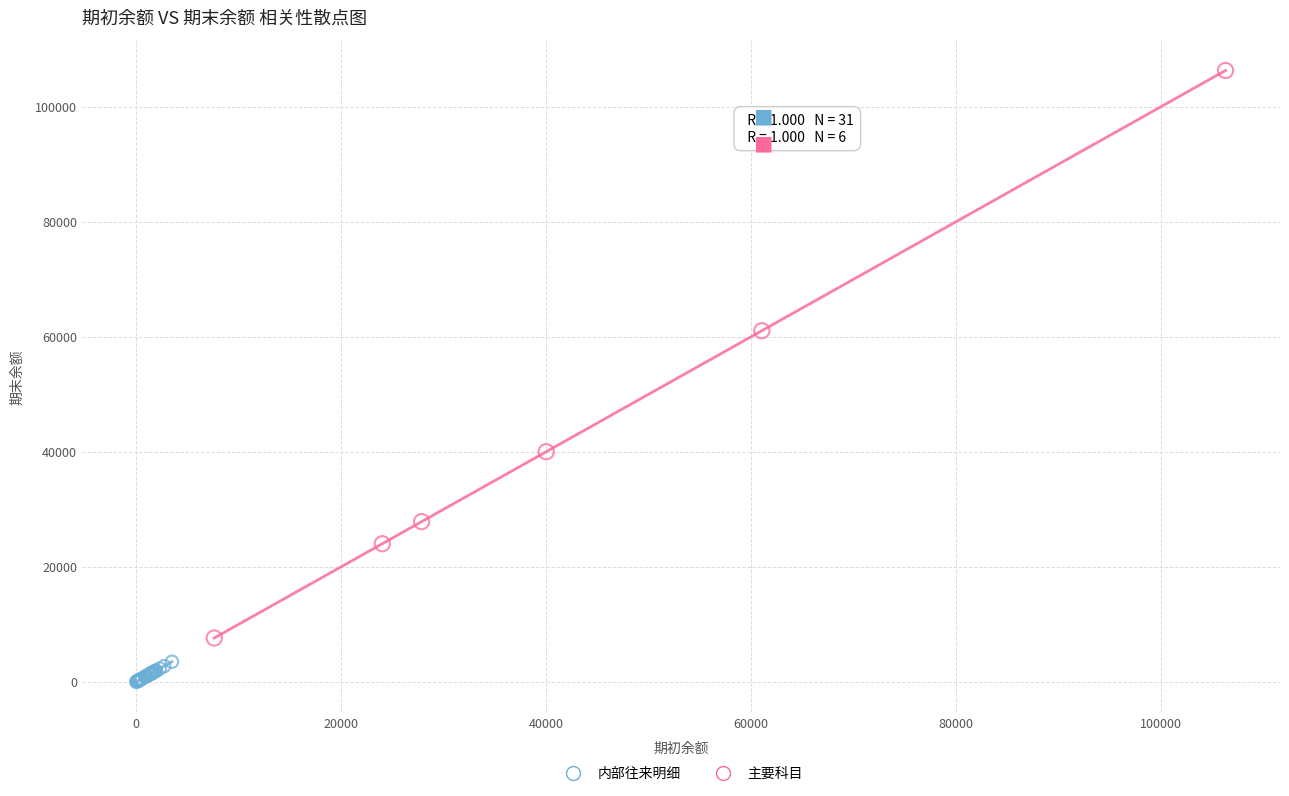

Which series has the largest Y range (max minus min)?

主要科目